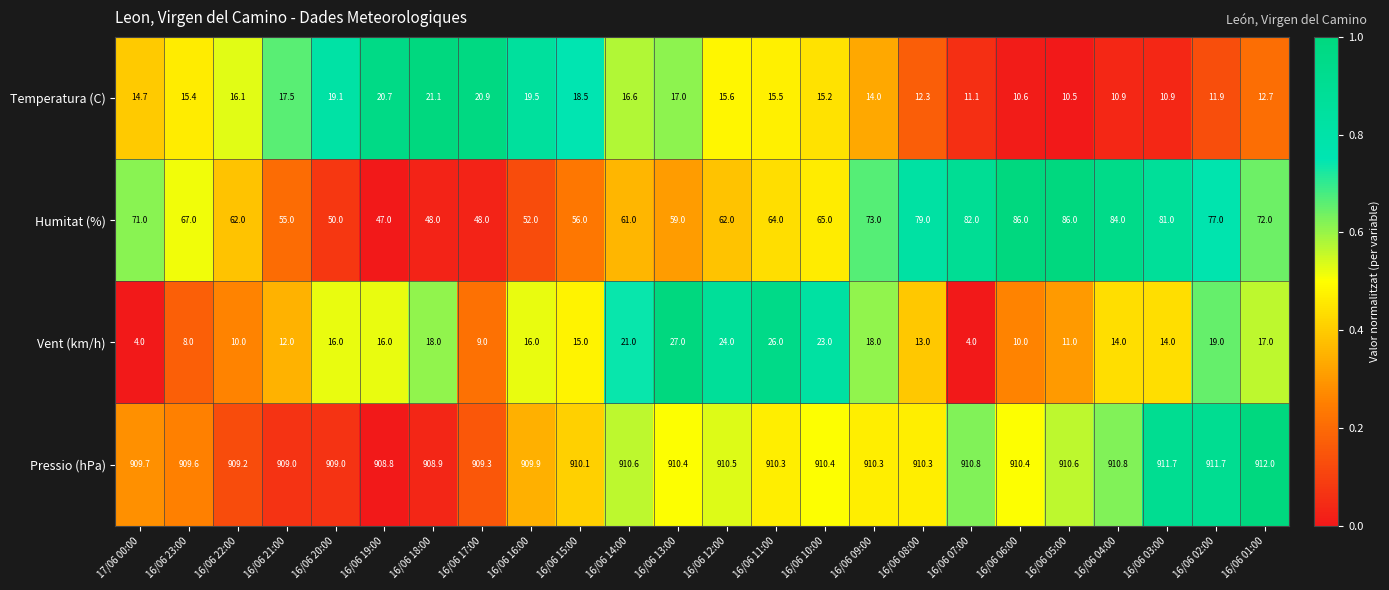

How many series are shown in this chart?

4